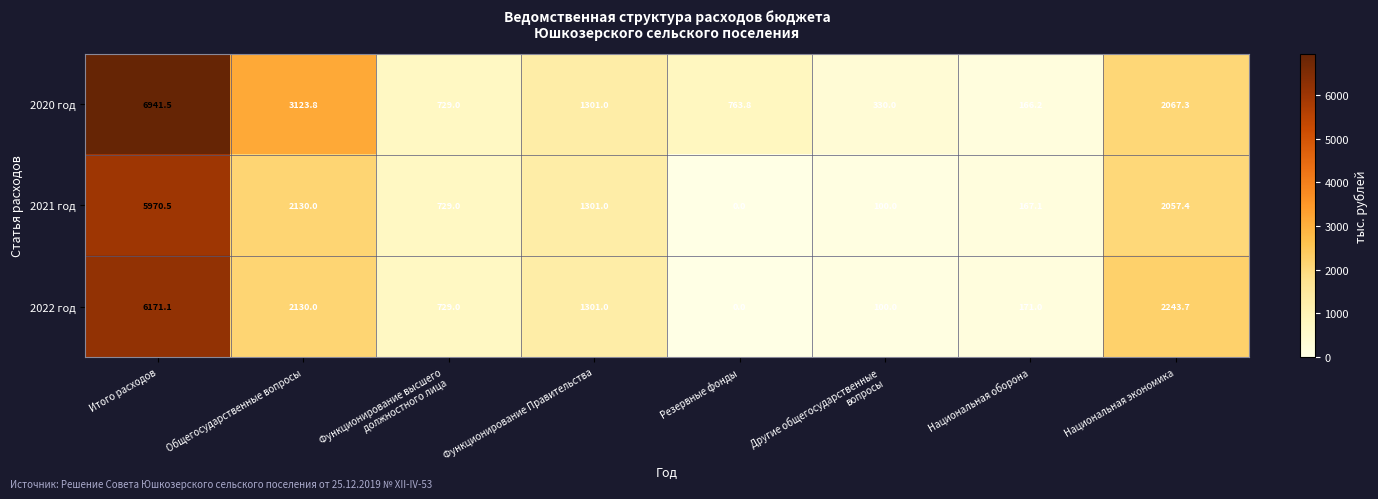

How many data points does each series have?

8